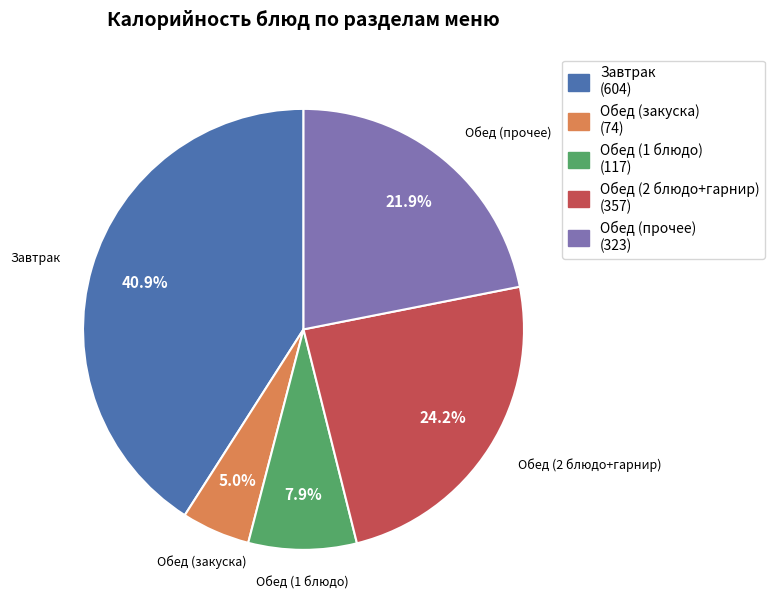

What is the largest slice in the pie chart?

Завтрак